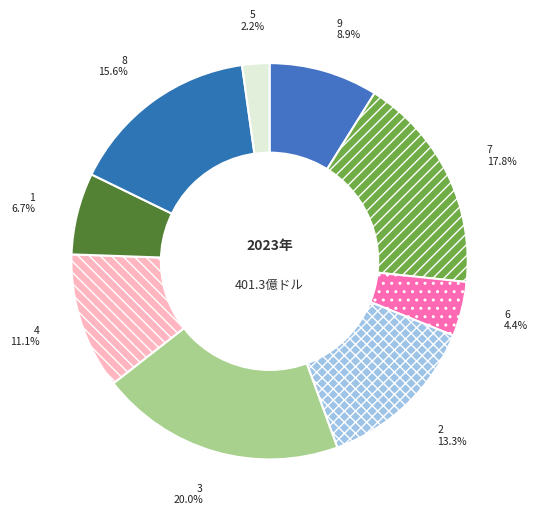

Does 7 represent more than half of the total?

No